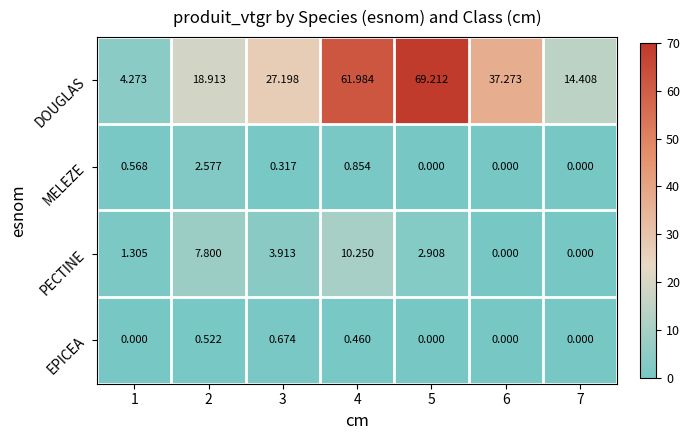

What is the spread (max minus min) of values at 6?

37.3